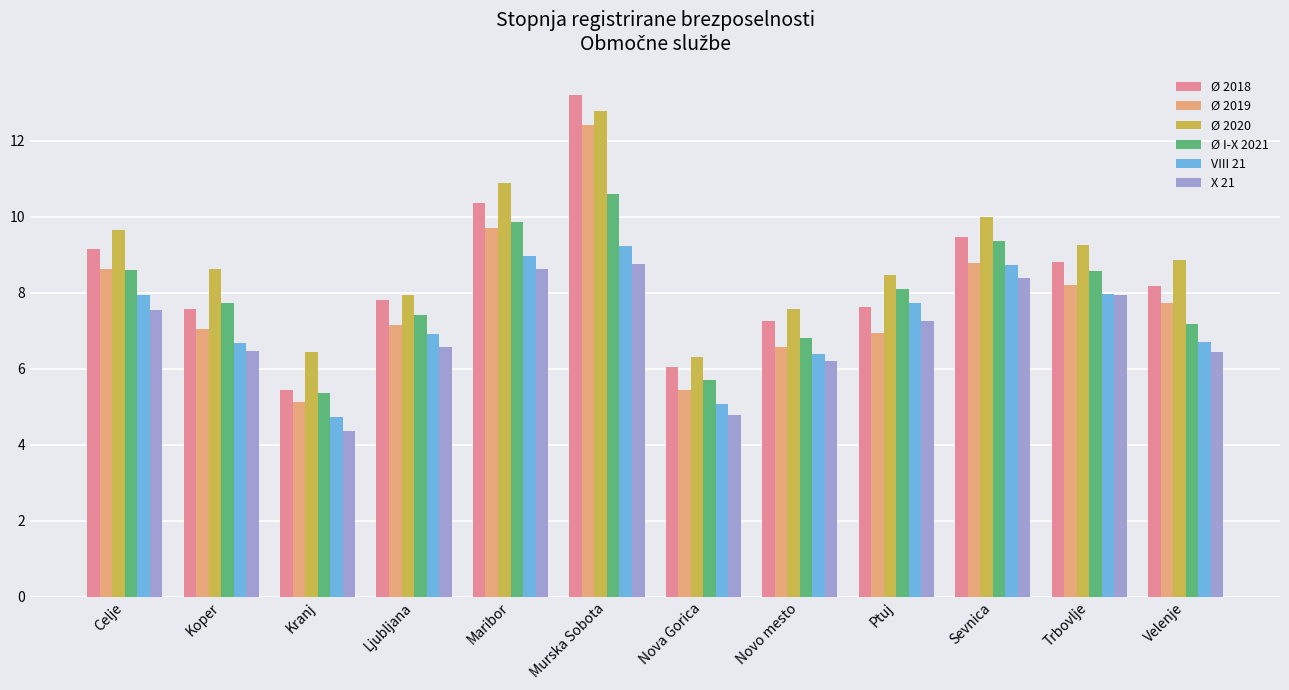

What value does the Ø 2019 series have at Koper?

7.1